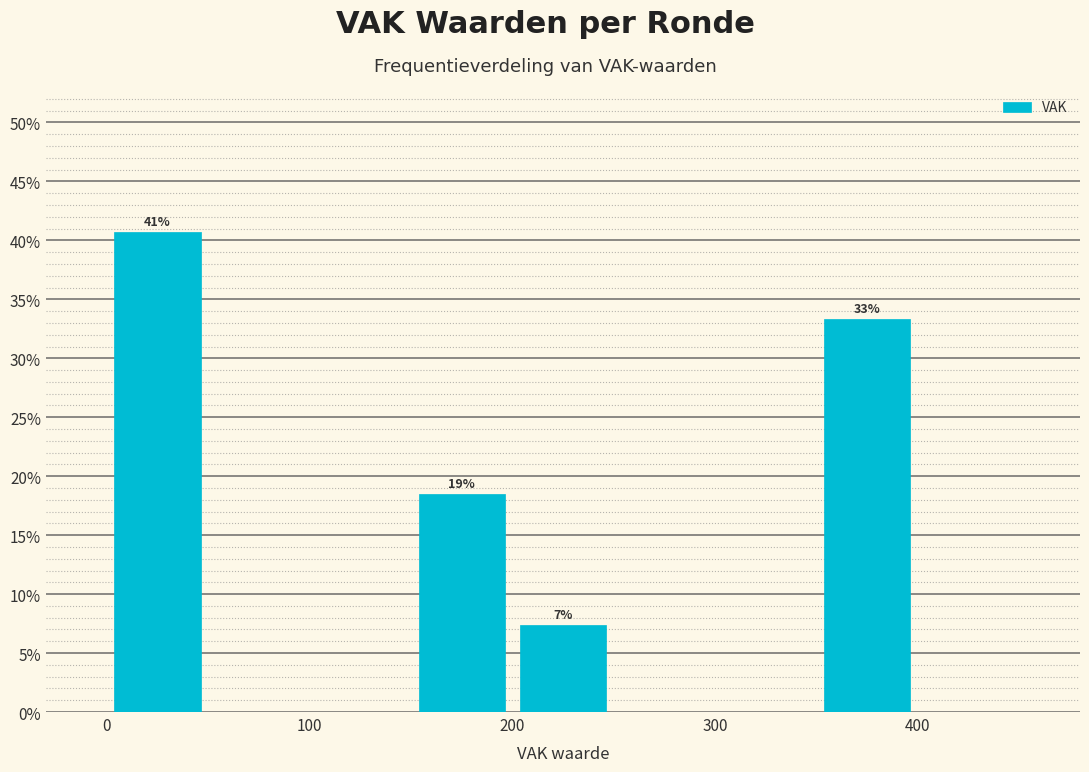

Over which range of the x-axis is the bar tallest?

0 to 50